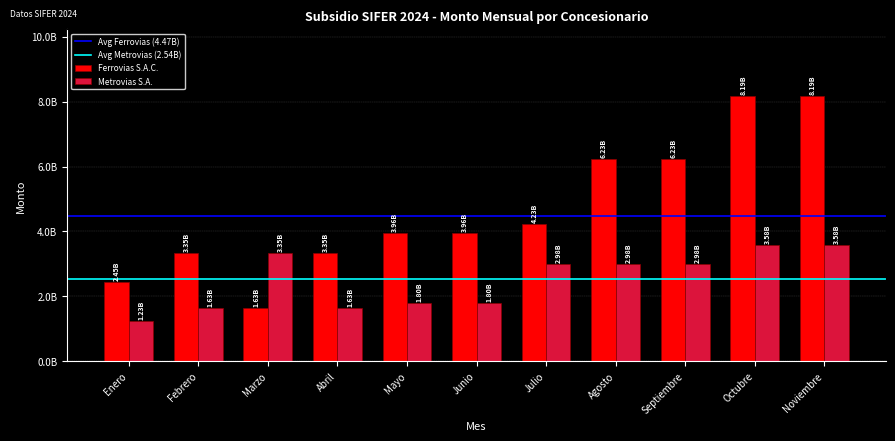

Does the chart contain stacked bars?

No